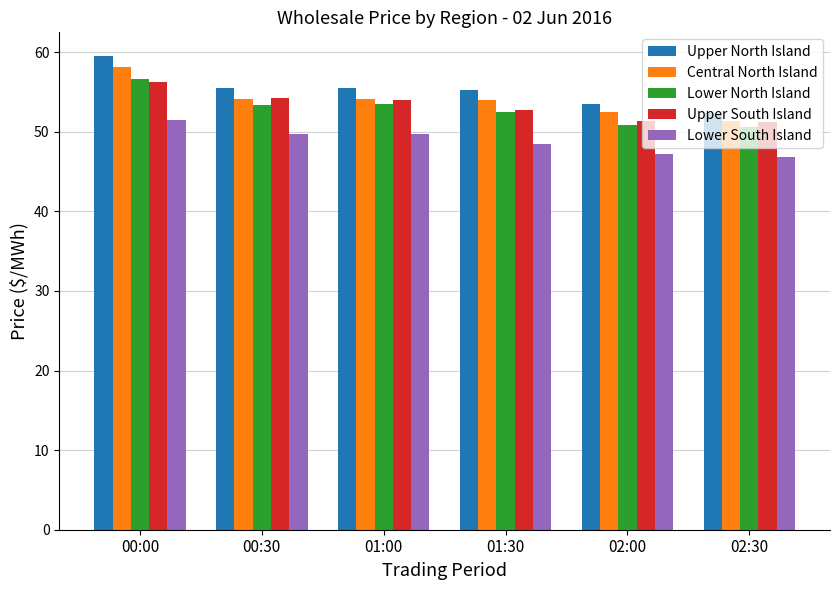

How many bars are there in each group?

5